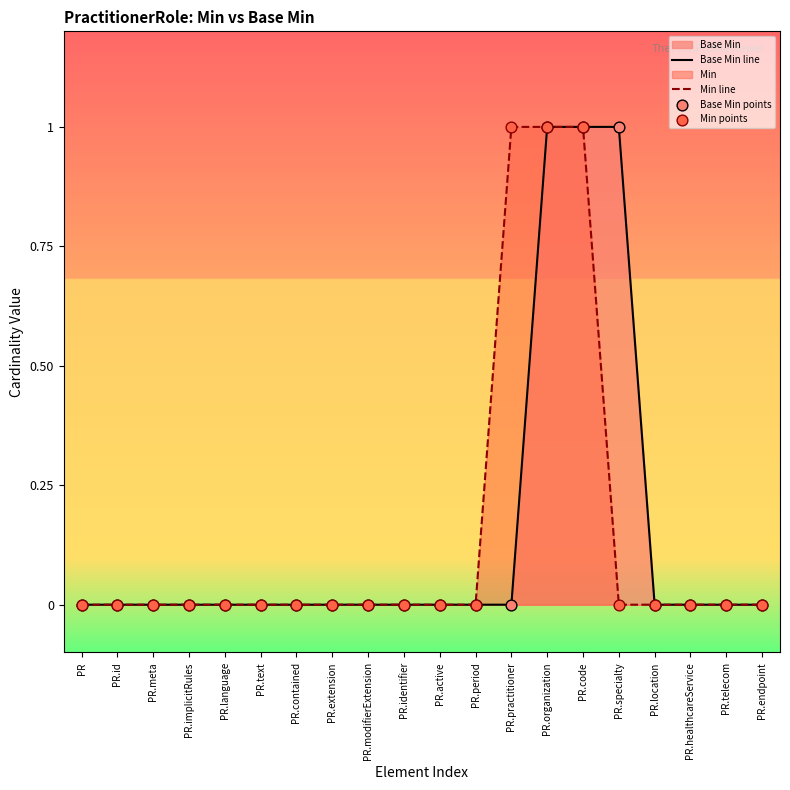

At how many categories does at least one series exceed 0?

4